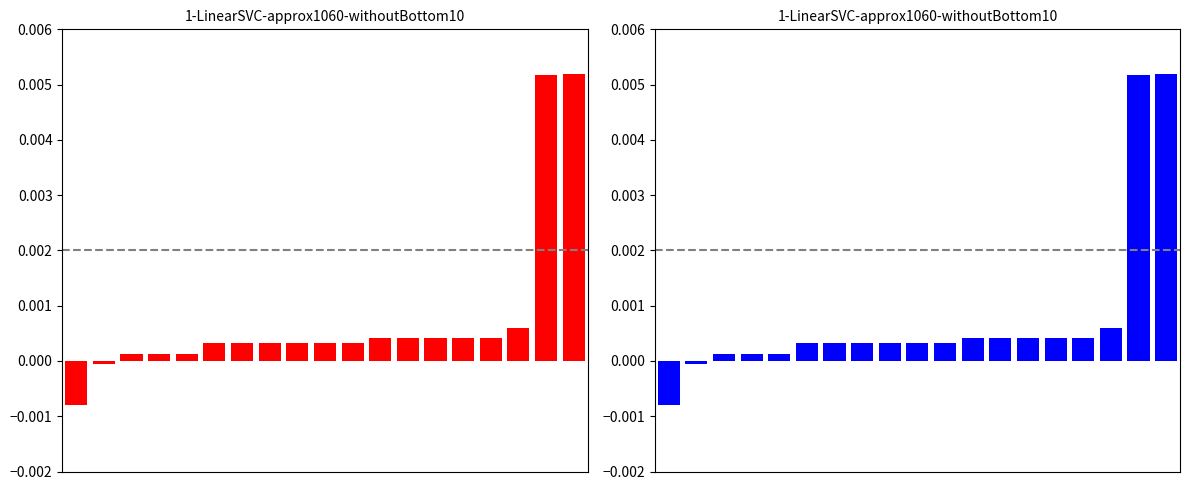

How many bars are there in total?

19